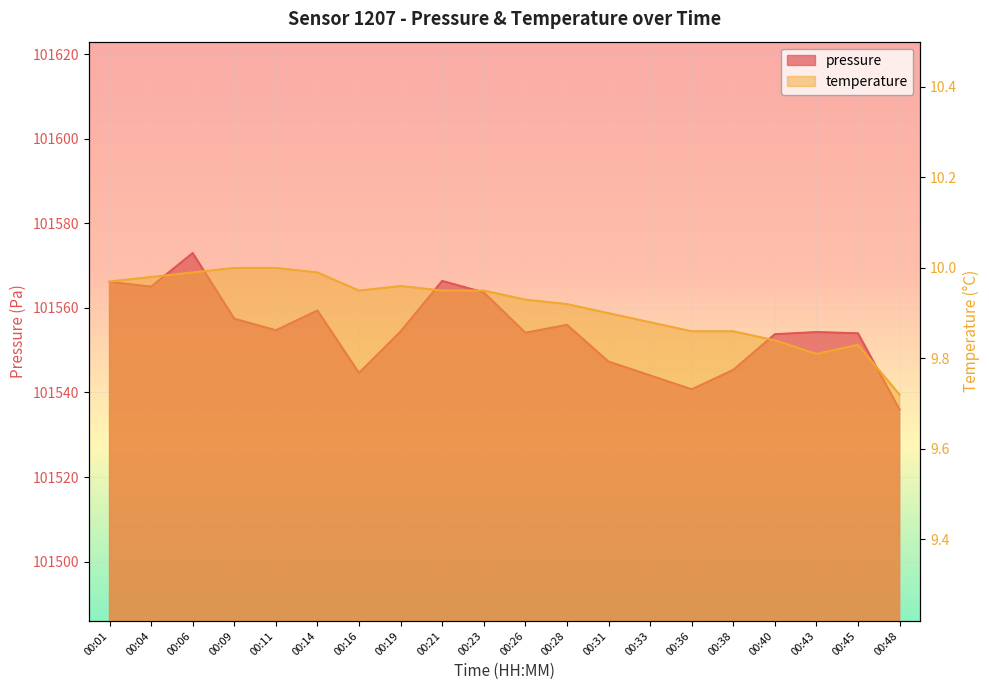

How many lines are shown in the chart?

2